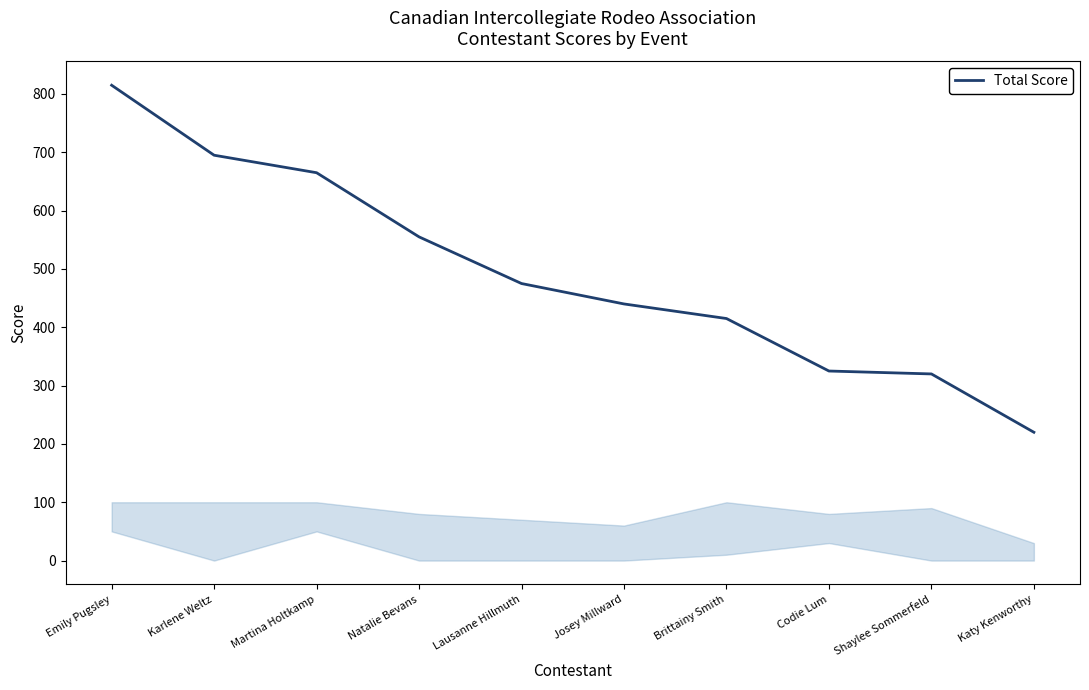

What is the change in value from Natalie Bevans to Codie Lum?

-230